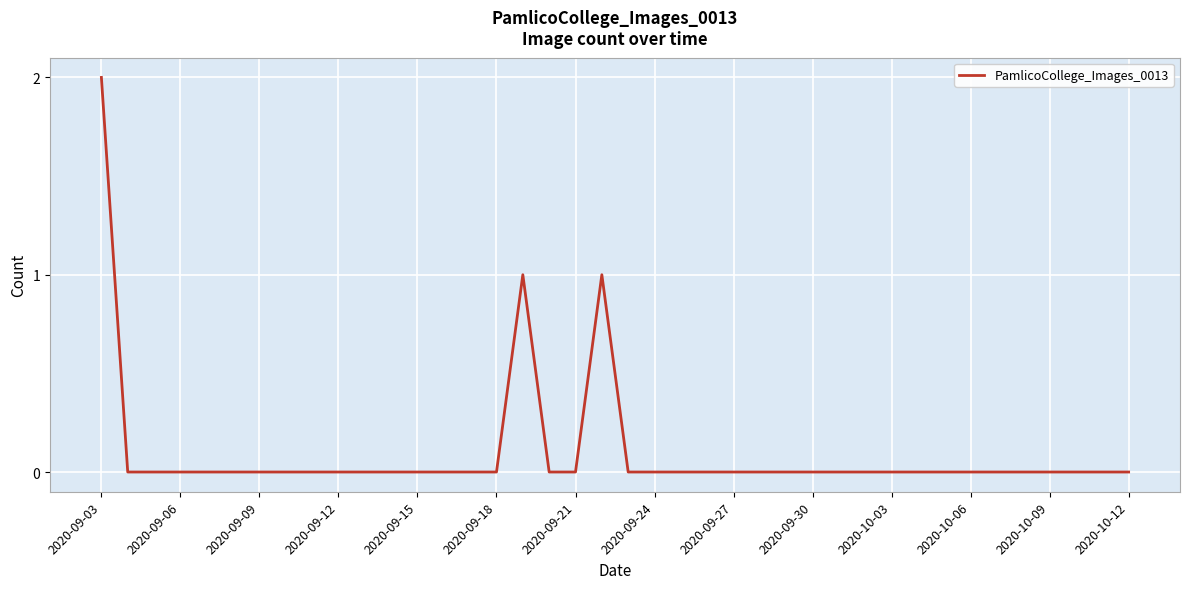

Reading right to left, transcribe all the data shown in this chart.

0	0	0	0	0	0	0	0	0	0	0	0	0	0	0	0	0	0	0	0	1	0	0	1	0	0	0	0	0	0	0	0	0	0	0	0	0	0	0	2